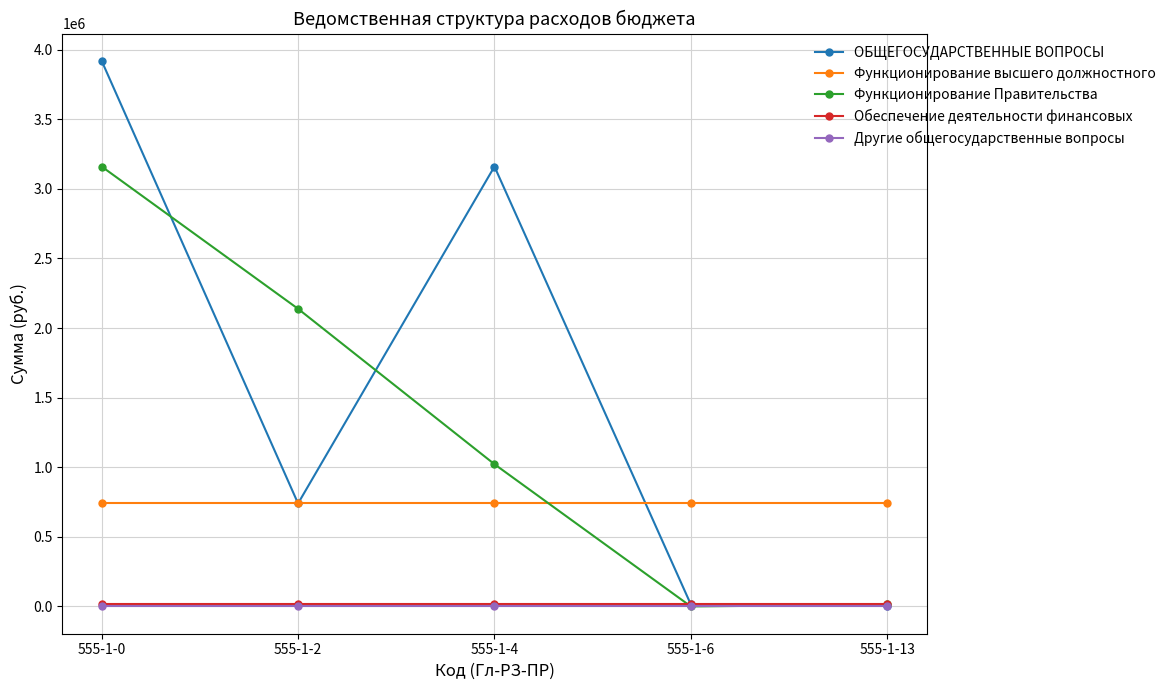

True or false: Обеспечение деятельности финансовых and Функционирование высшего должностного intersect in this chart.

False